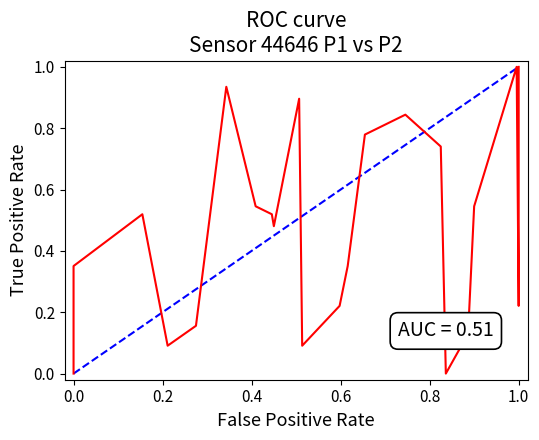

True or false: there are more than 1 points higher than both neighbors.

True